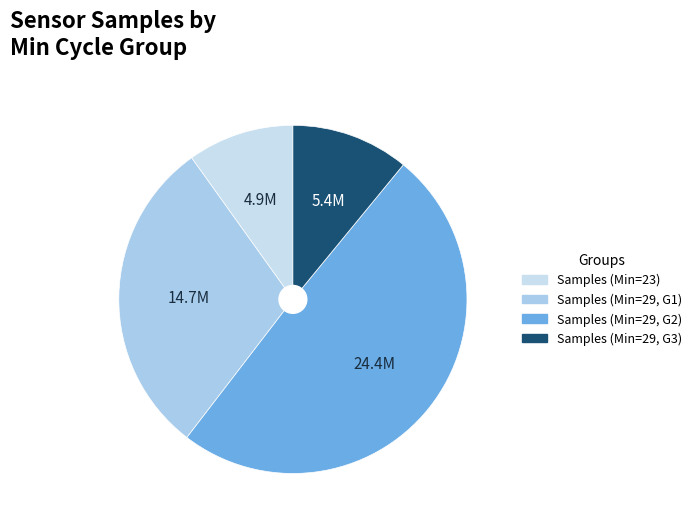

How many slices are in this pie chart?

4